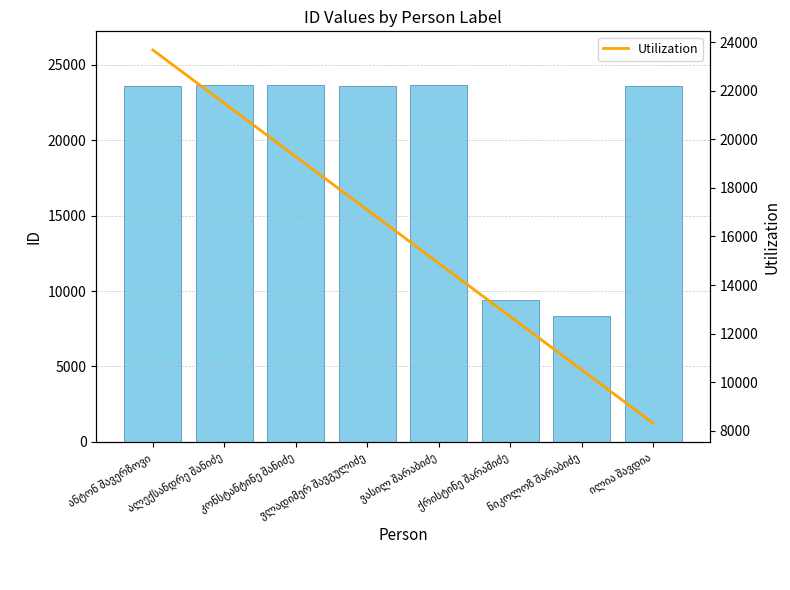

Rank the categories by Utilization value from lowest to highest.

ილია შავდია, ნიკოლოზ შარაბიძე, ქრისტინე შარაშიძე, ვასილ შარაბიძე, ვლადიმერ შავგულიძე, კონსტანტინე შანიძე, ალექსანდრე შანიძე, ანტონ შავერზოვი